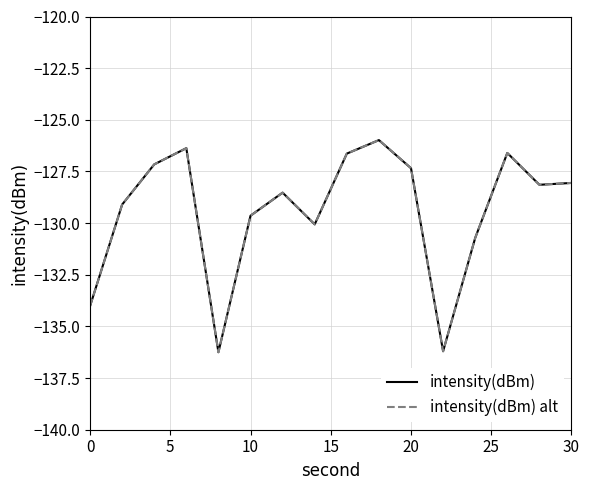

Does the chart display data point markers on the line(s)?

No